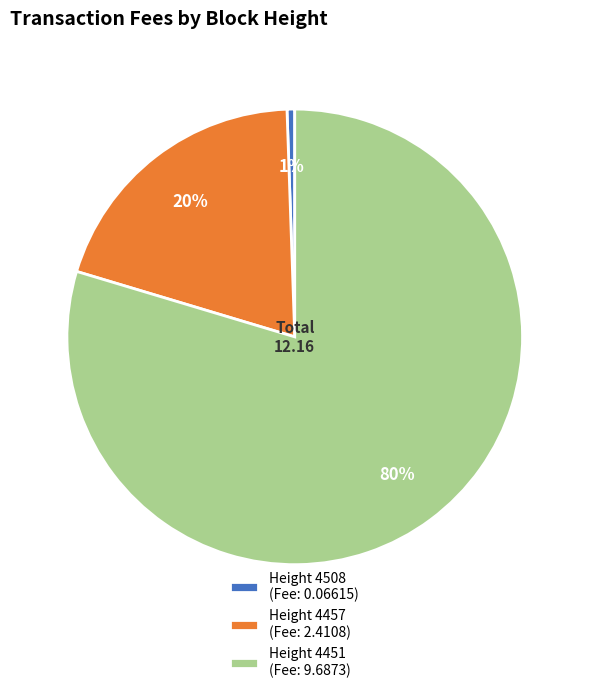

To the nearest percent, what is the average slice percentage?

33%